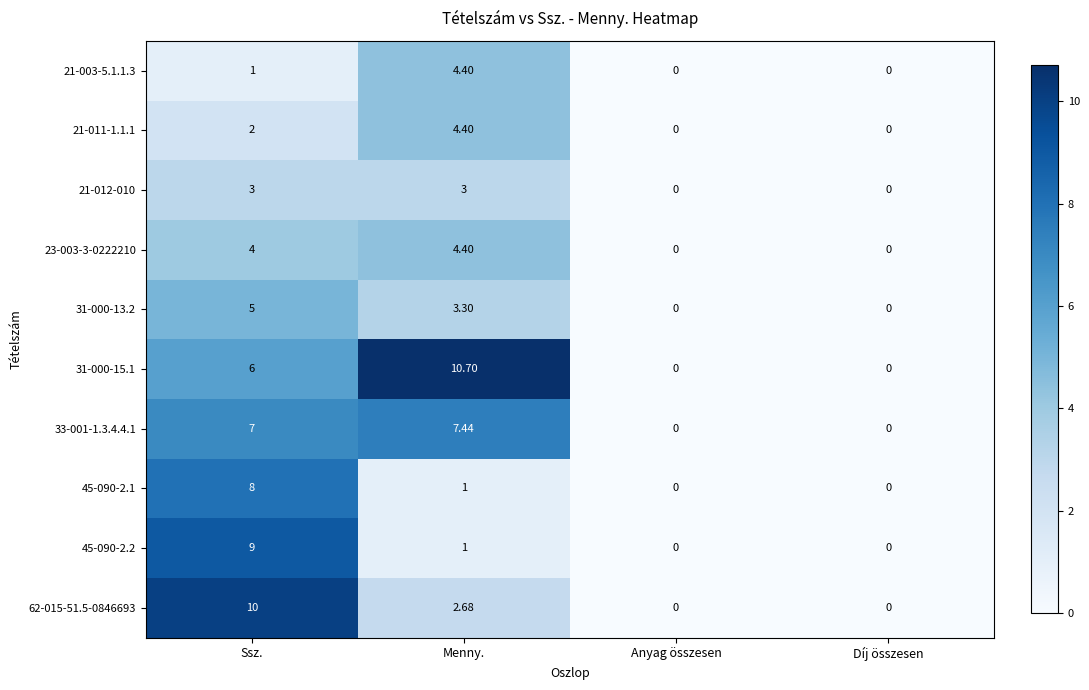

At which label is 45-090-2.1 closest to 4?

Menny.